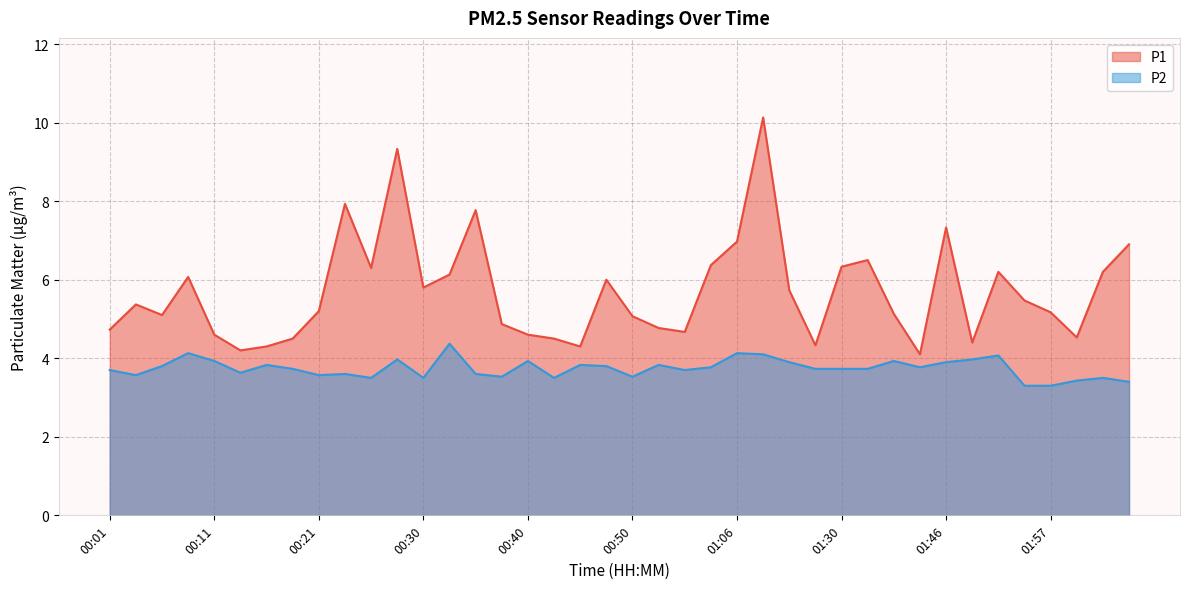

At which label is P2 closest to 3?

01:54